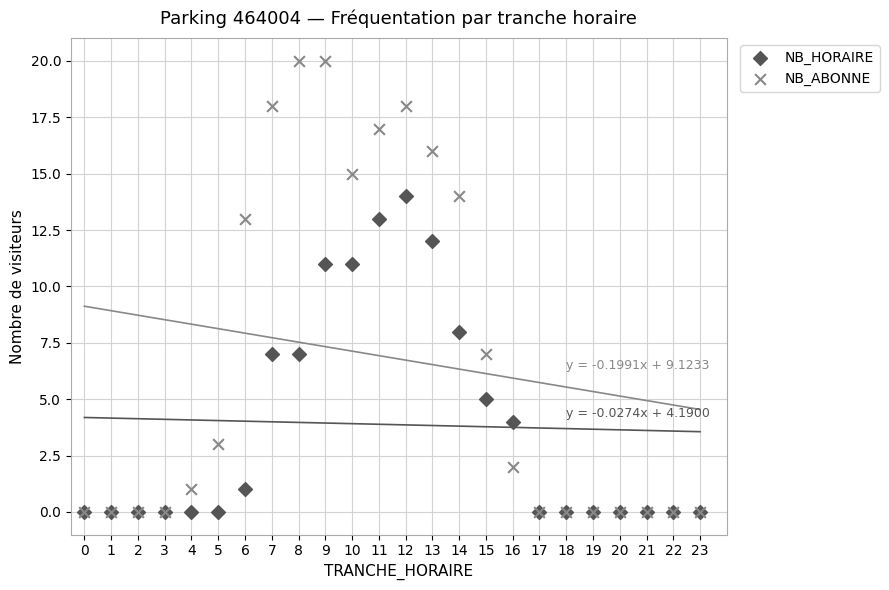

Which series reaches the maximum Y coordinate?

NB_ABONNE